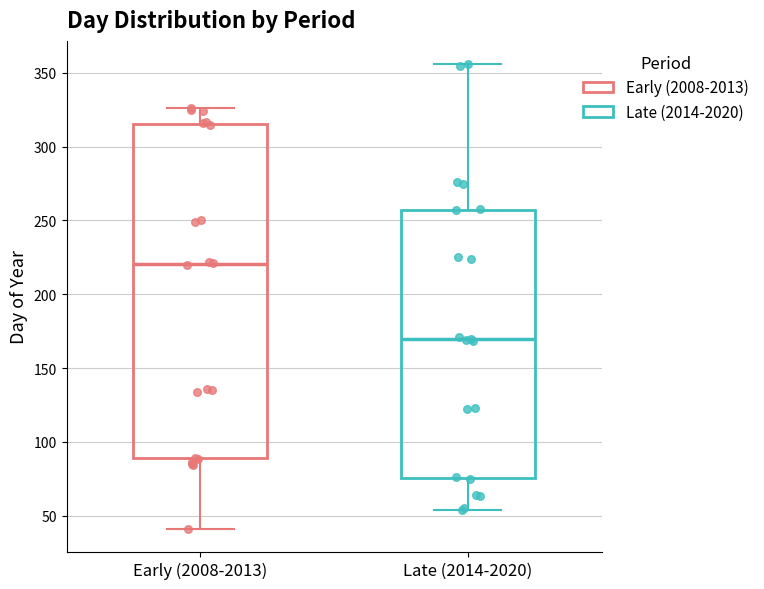

Which box is the tallest, from its lower edge to its upper edge?

Early (2008-2013)